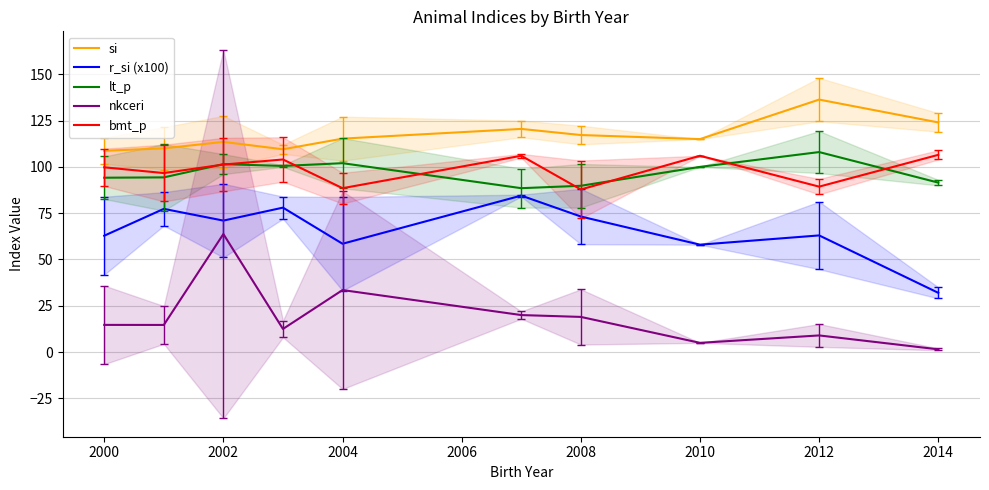

Reading left to right, transcribe all the data shown in this chart.

si: 108.7	110.0	113.5	109.5	115.2	120.5	117.2	115.0	136.3	124.0
r_si (x100): 62.8	77.3	71.0	78.0	58.5	84.5	73.2	58.0	63.0	32.0
lt_p: 94.2	94.3	101.5	100.5	102.0	88.5	89.8	100.0	108.0	91.5
nkceri: 14.7	14.7	63.8	12.5	33.5	20.0	19.0	5.0	9.0	1.5
bmt_p: 99.8	96.7	101.2	104.0	88.5	106.0	87.8	106.0	89.3	106.5